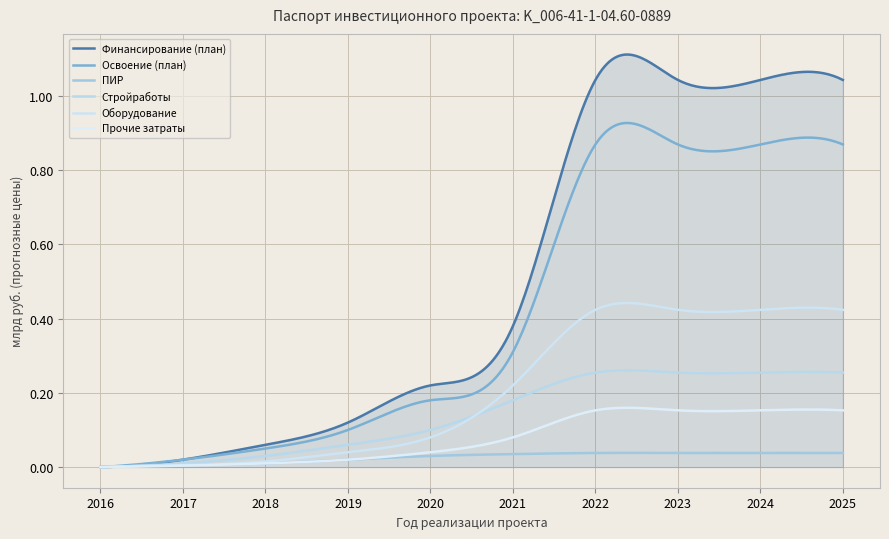

True or false: Финансирование (план) has more than 0 points higher than both neighbors.

True